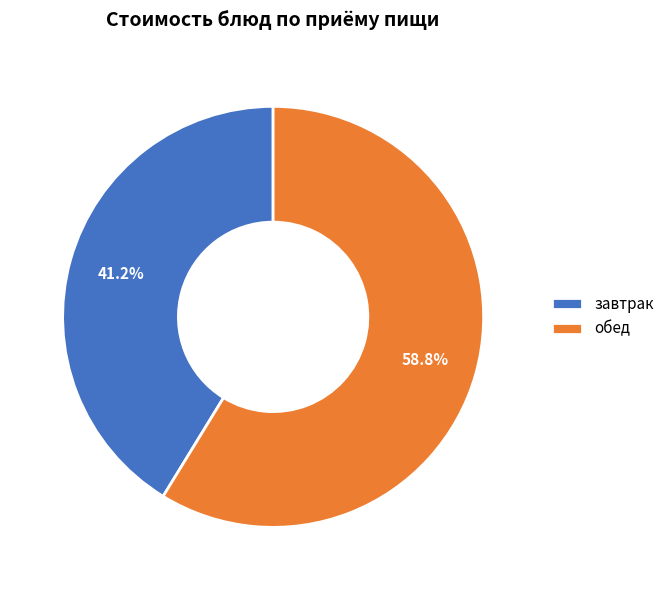

Is the sum of завтрак and обед greater than half?

Yes